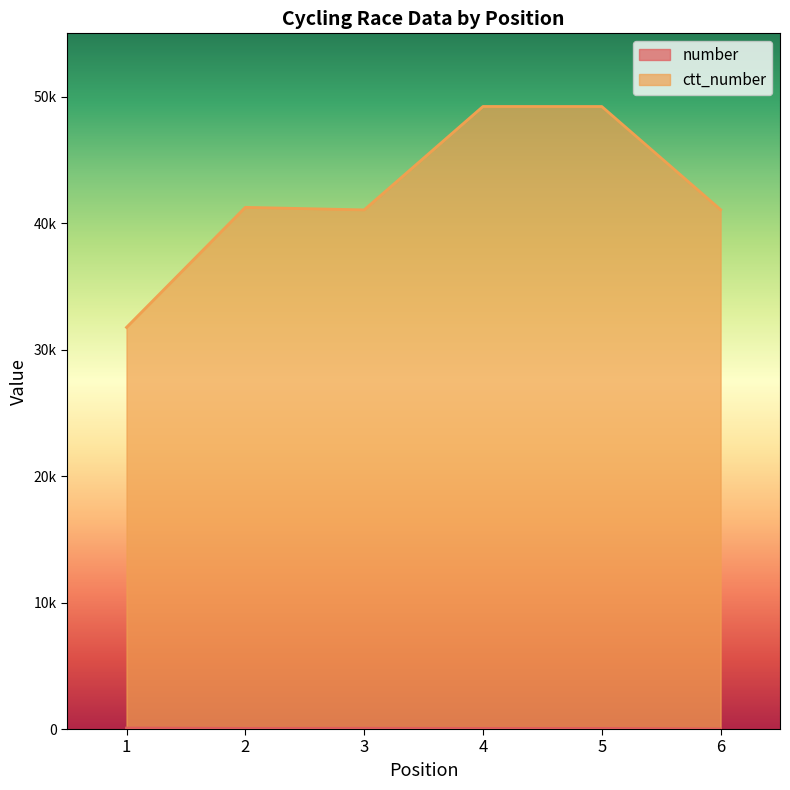

Reading left to right, list all the values displayed in this chart.

number: 1=79	2=50	3=59	4=48	5=49	6=5
ctt_number: 1=31753	2=41243	3=41041	4=49218	5=49215	6=41060